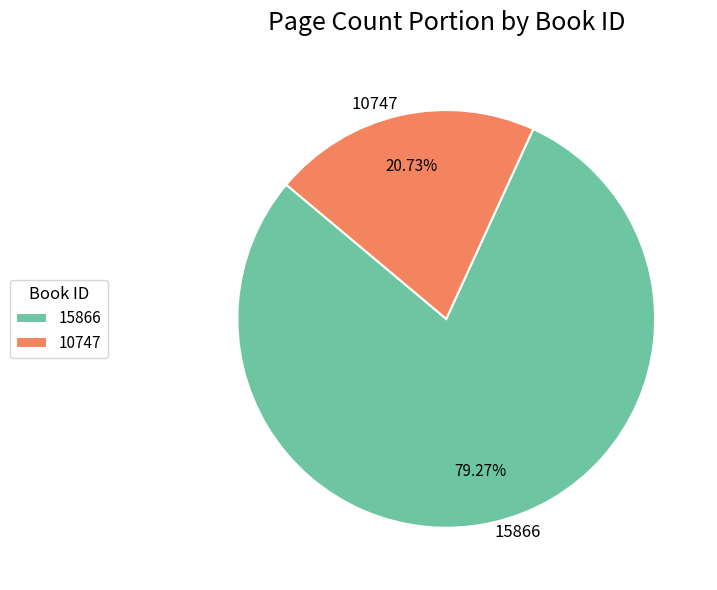

To the nearest percent, what is the difference between the largest and smallest slice percentages?

59%